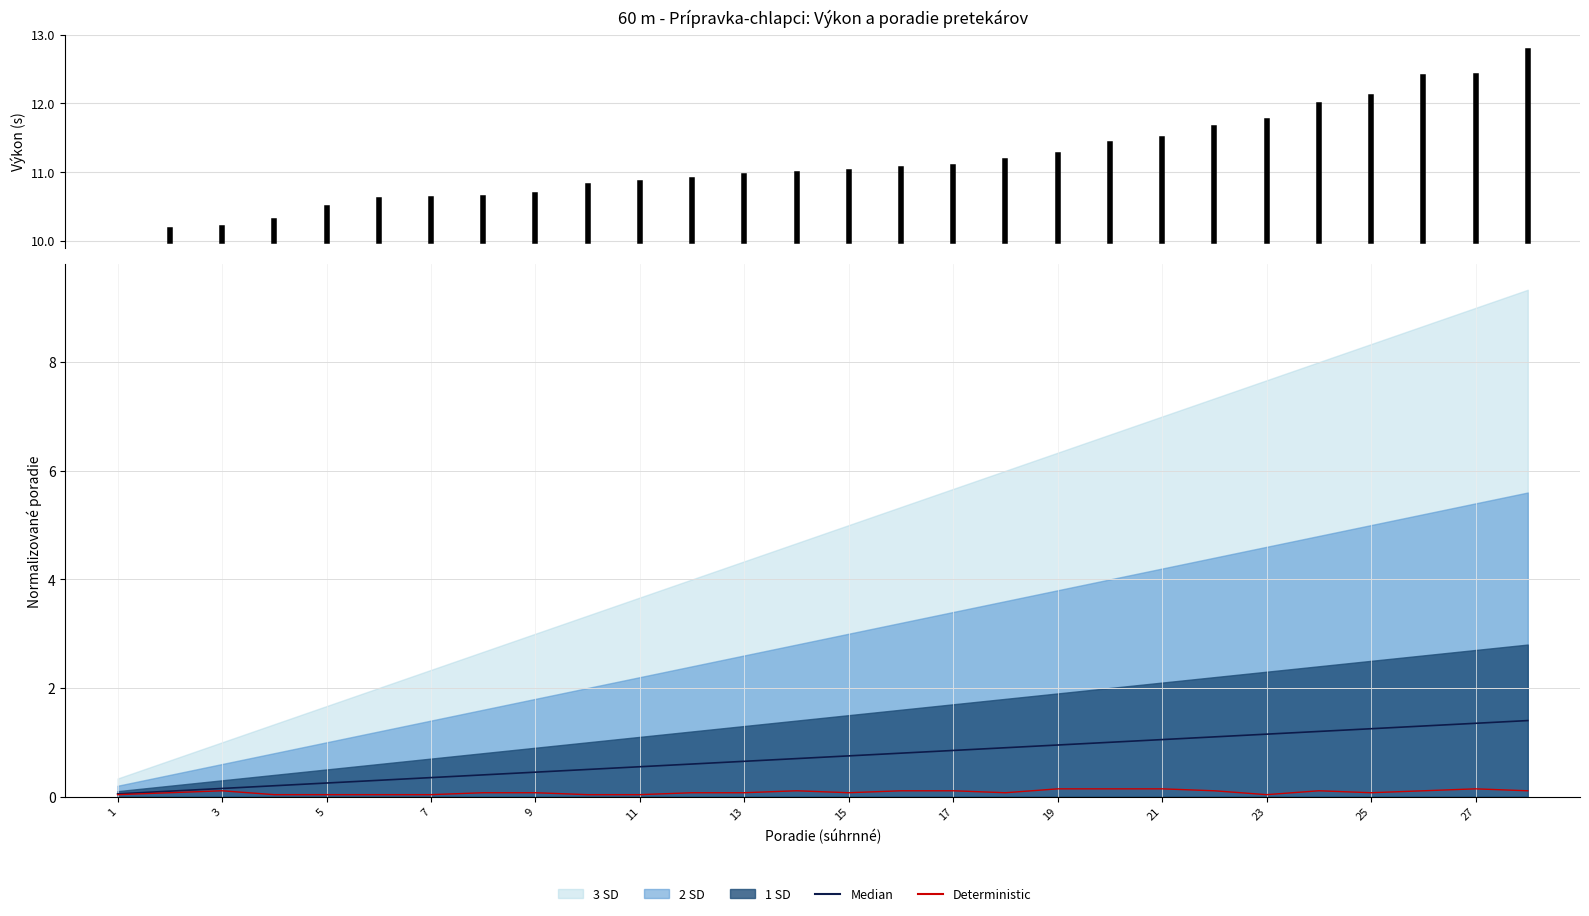

Count the Deterministic values in the range 0 to 1.

28